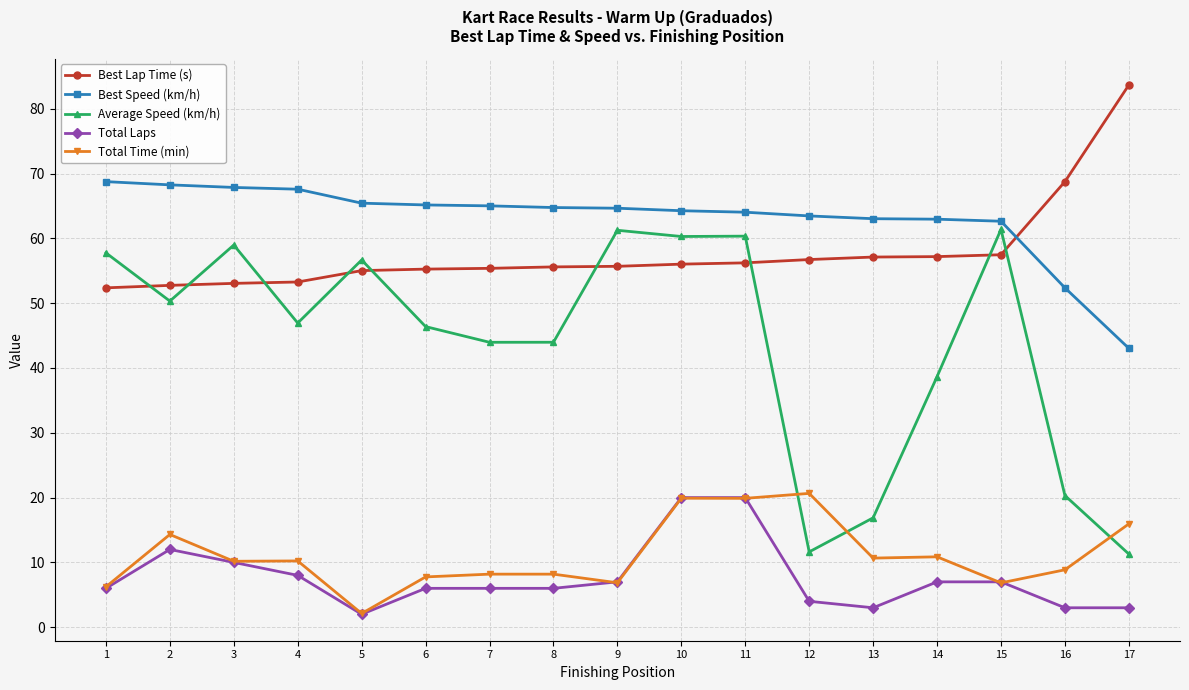

What is the value of the Total Laps point at the 8th from the left?

6.0